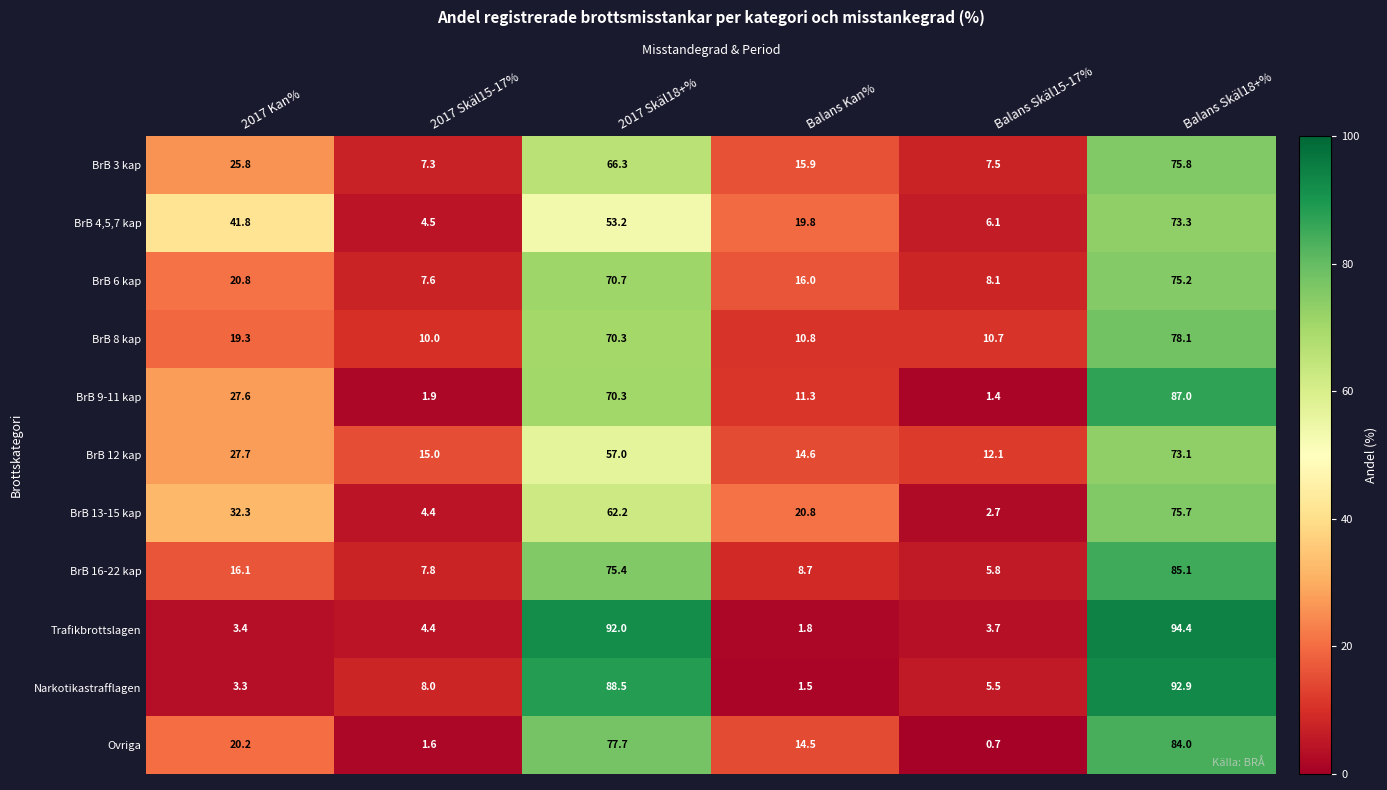

The BrB 6 kap series shows 10.8 at 2017 Kan%. True or false?

False